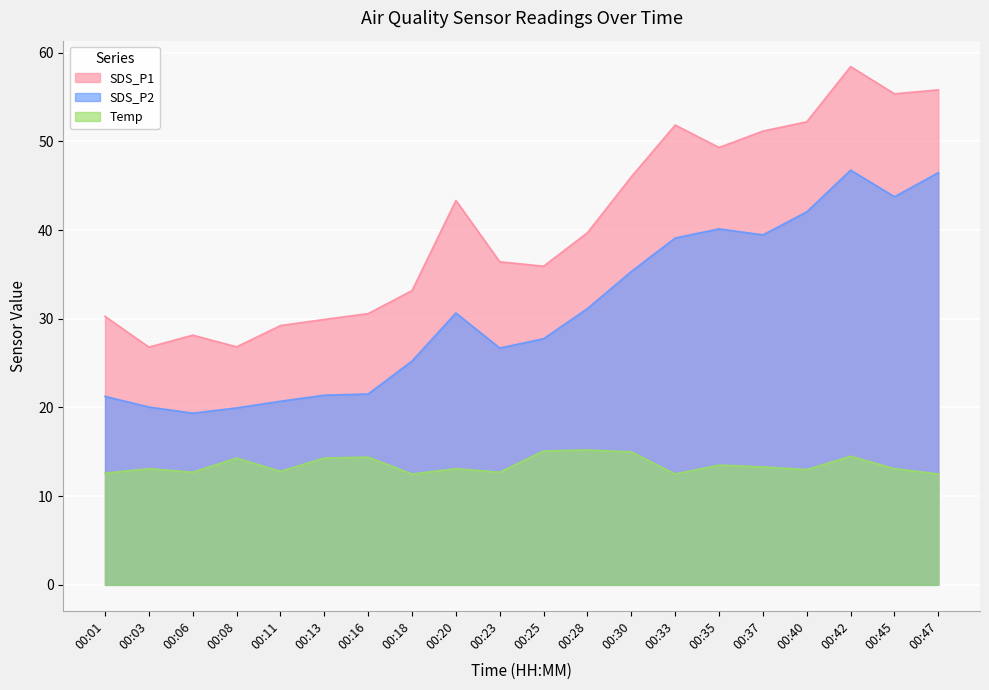

What is the maximum value for Temp?

15.2